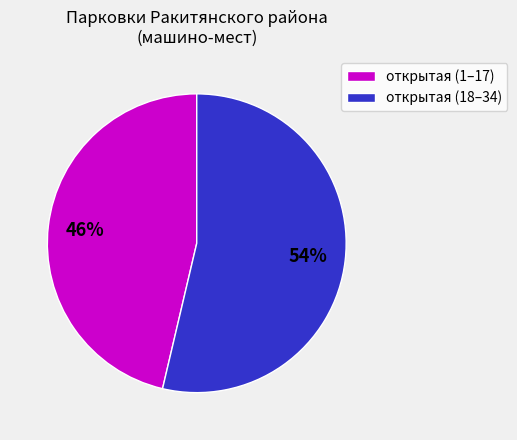

Count the number of slices in the pie.

2